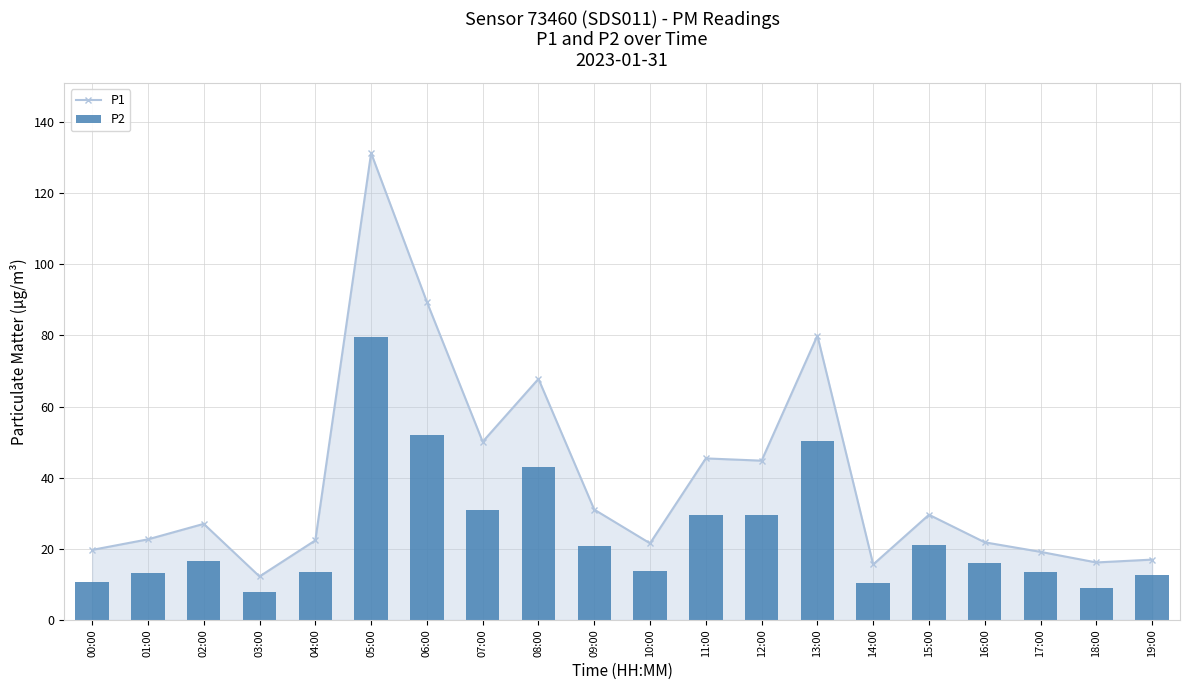

Reading left to right, what are all the values shown in this chart?

P1: 00:00=19.7	01:00=22.7	02:00=27.0	03:00=12.2	04:00=22.4	05:00=131.3	06:00=89.4	07:00=50.1	08:00=67.8	09:00=31.0	10:00=21.6	11:00=45.4	12:00=44.8	13:00=80.0	14:00=15.6	15:00=29.6	16:00=21.8	17:00=19.1	18:00=16.2	19:00=17.0
P2: 00:00=10.8	01:00=13.3	02:00=16.4	03:00=7.9	04:00=13.6	05:00=79.5	06:00=52.1	07:00=30.9	08:00=42.9	09:00=20.8	10:00=13.8	11:00=29.4	12:00=29.4	13:00=50.4	14:00=10.4	15:00=20.9	16:00=15.9	17:00=13.5	18:00=8.9	19:00=12.8